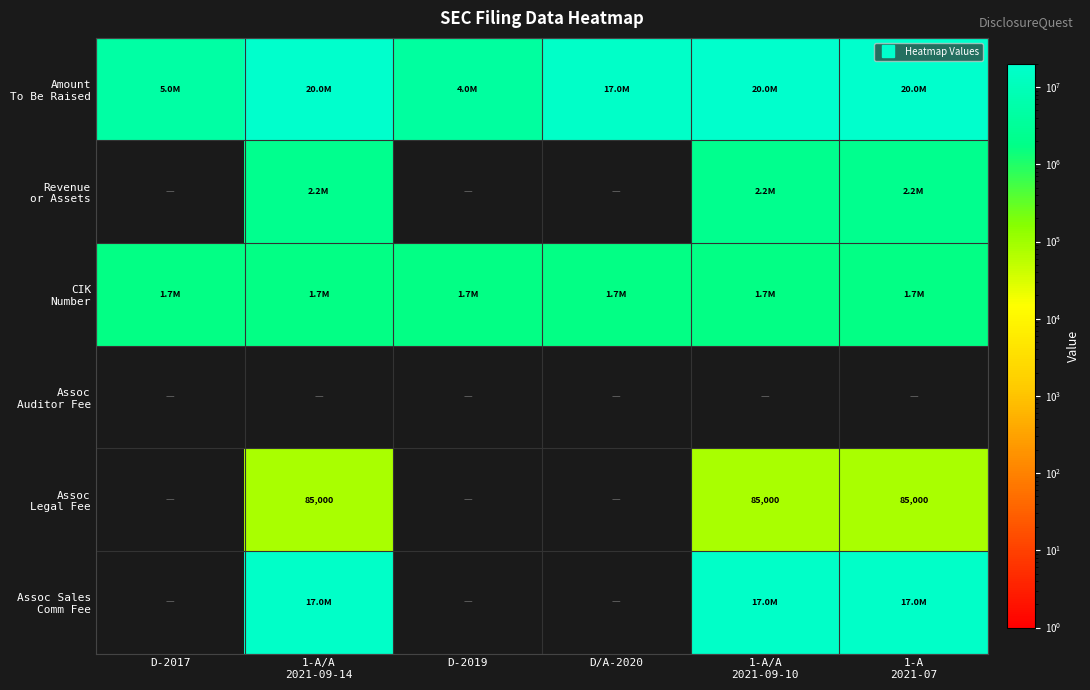

At 1-A/A 2021-09-14, list the series in order from largest to smallest.

Amount To Be Raised, Assoc Sales Comm Fee, Revenue or Assets, CIK Number, Assoc Auditor Fee, Assoc Legal Fee